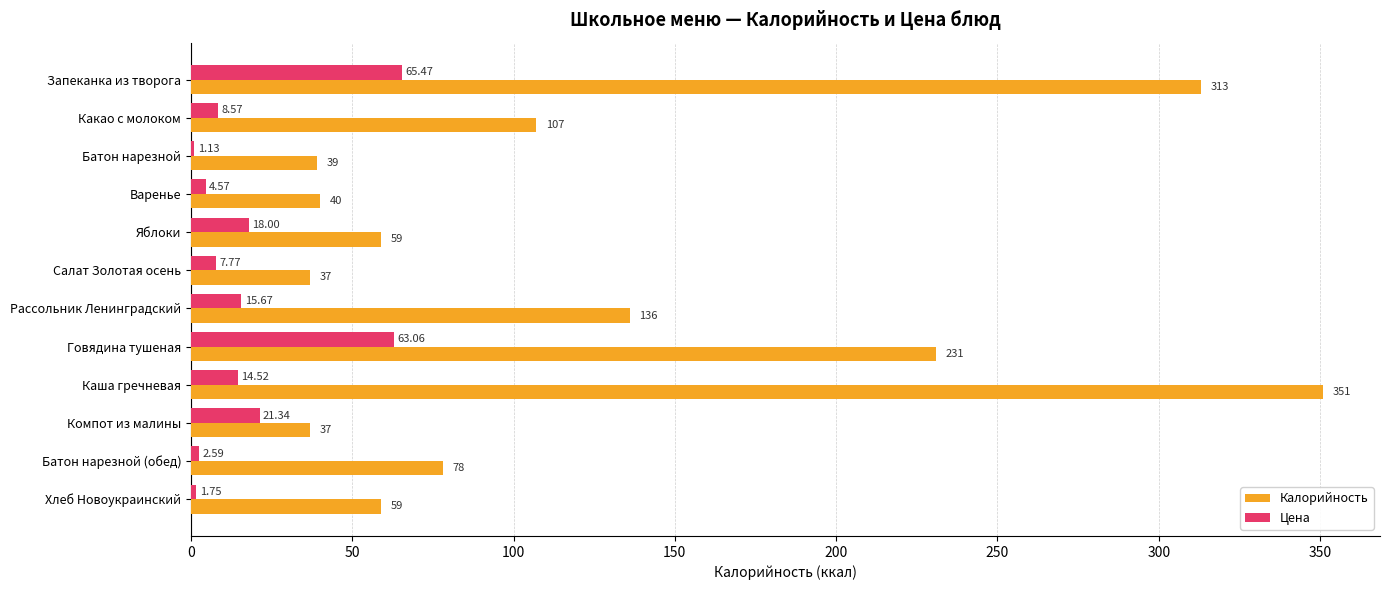

Rank the series at Варенье from highest to lowest value.

Калорийность, Цена